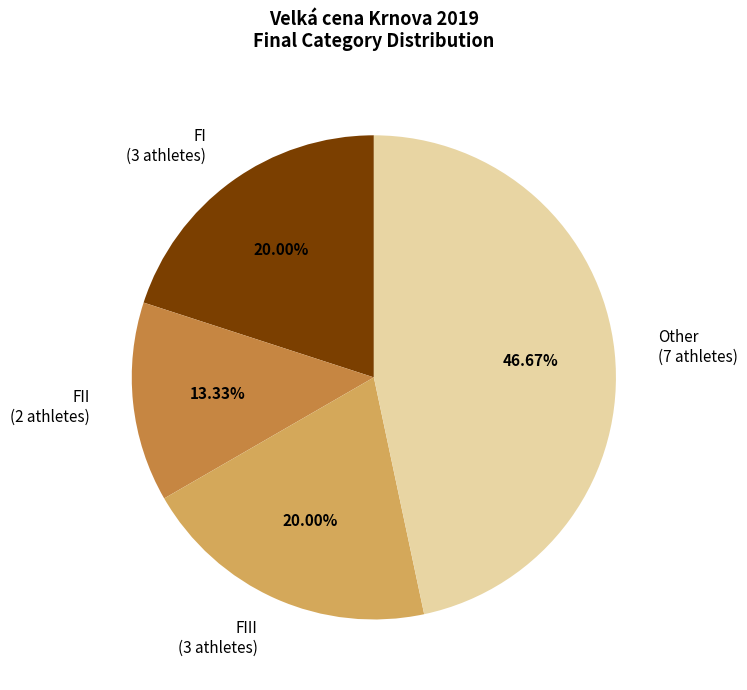

Is the sum of Other (7 athletes) and FII (2 athletes) greater than half?

Yes